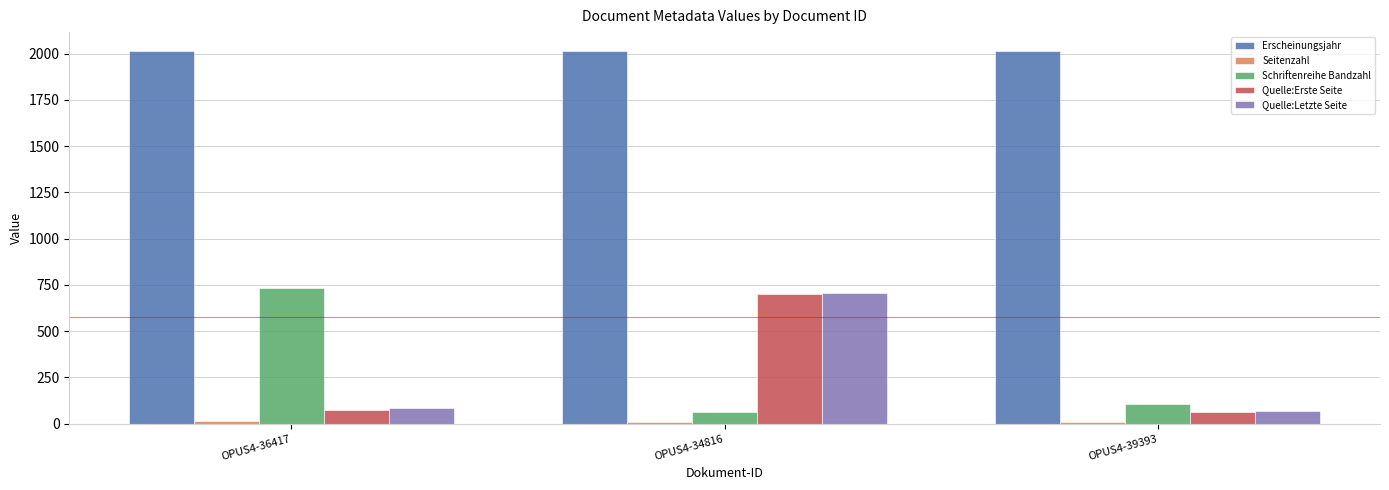

At which category is the sum across all series the highest?

OPUS4-34816